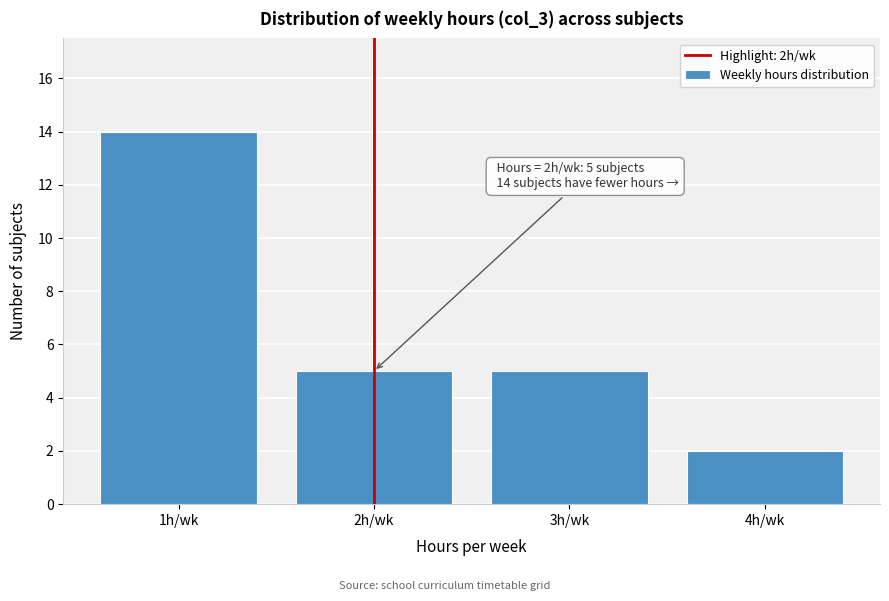

Which range on the x-axis has the tallest bar?

0.5 to 1.5